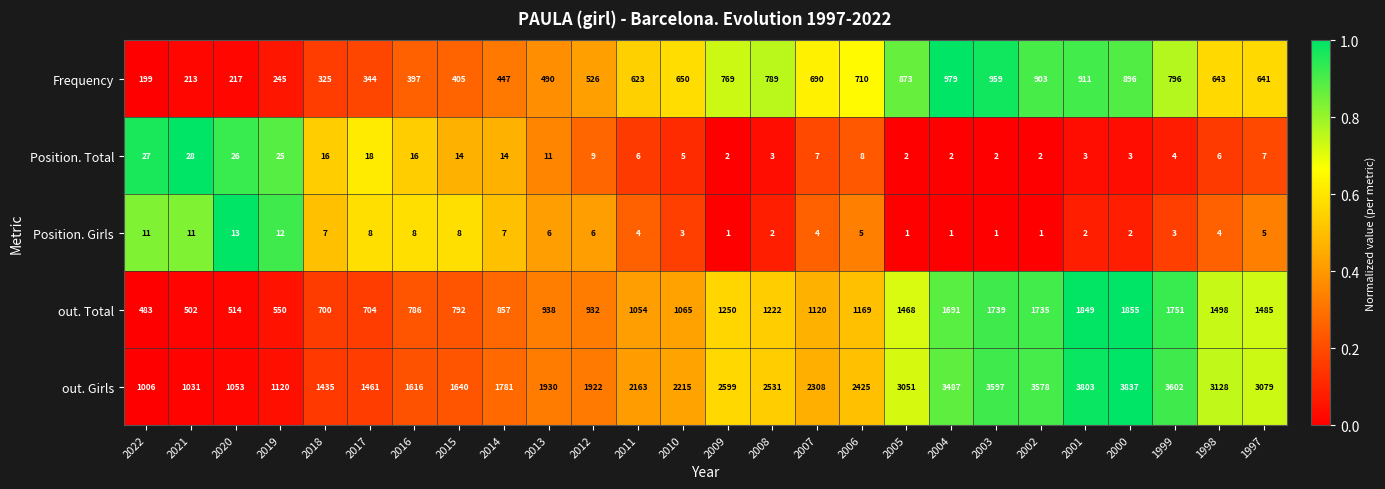

At which label is out. Total closest to 1169?

2006